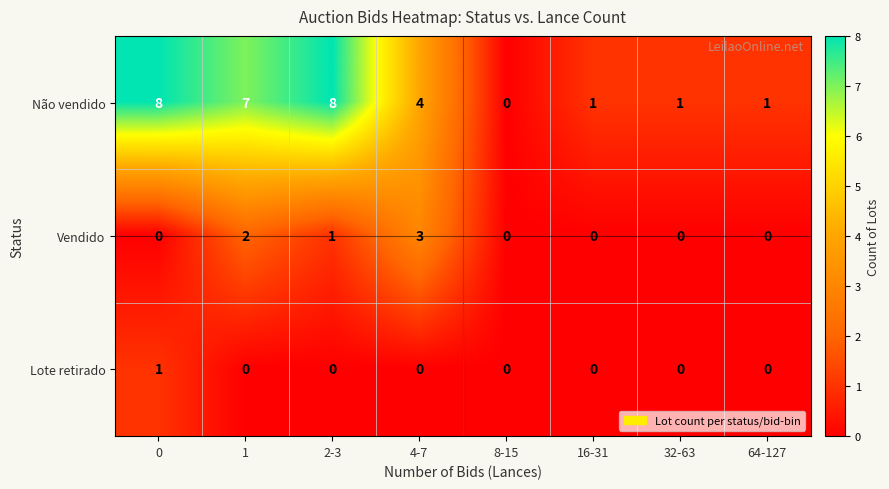

Which series has the widest spread of values?

Não vendido